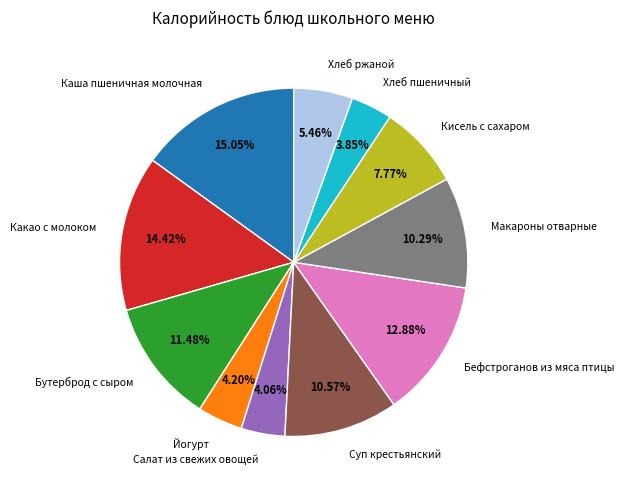

Approximately how many times larger is the value at Салат из свежих овощей compared to Бефстроганов из мяса птицы?

0.3